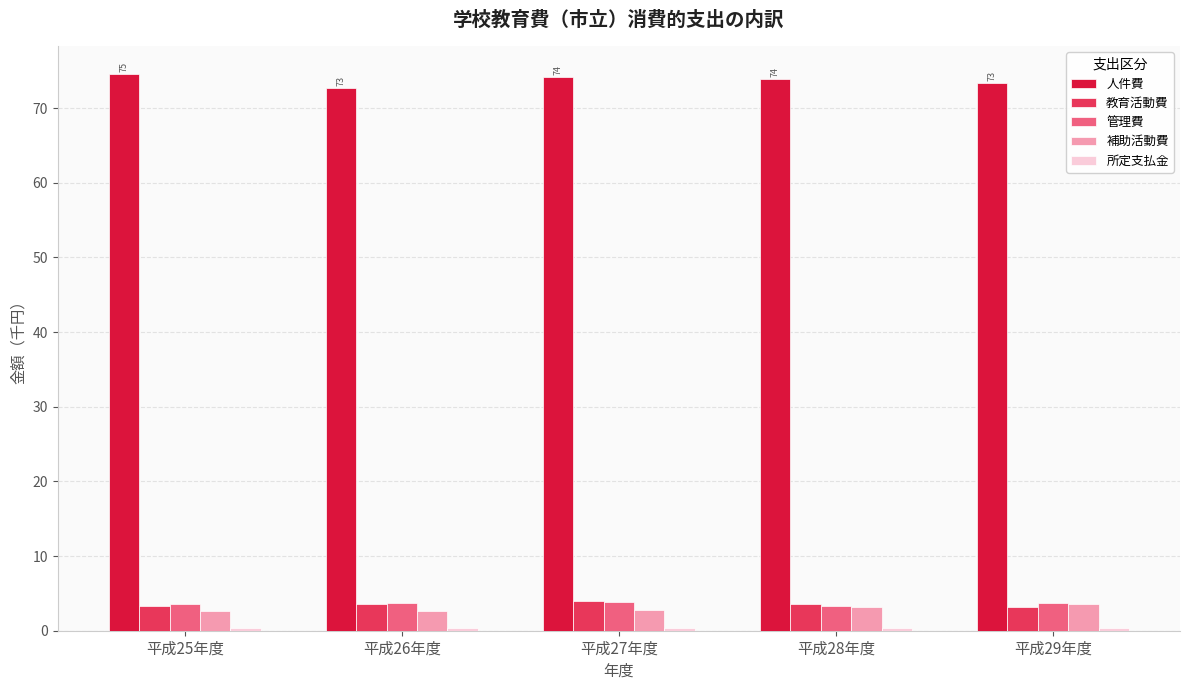

What position from the left is 平成28年度?

4